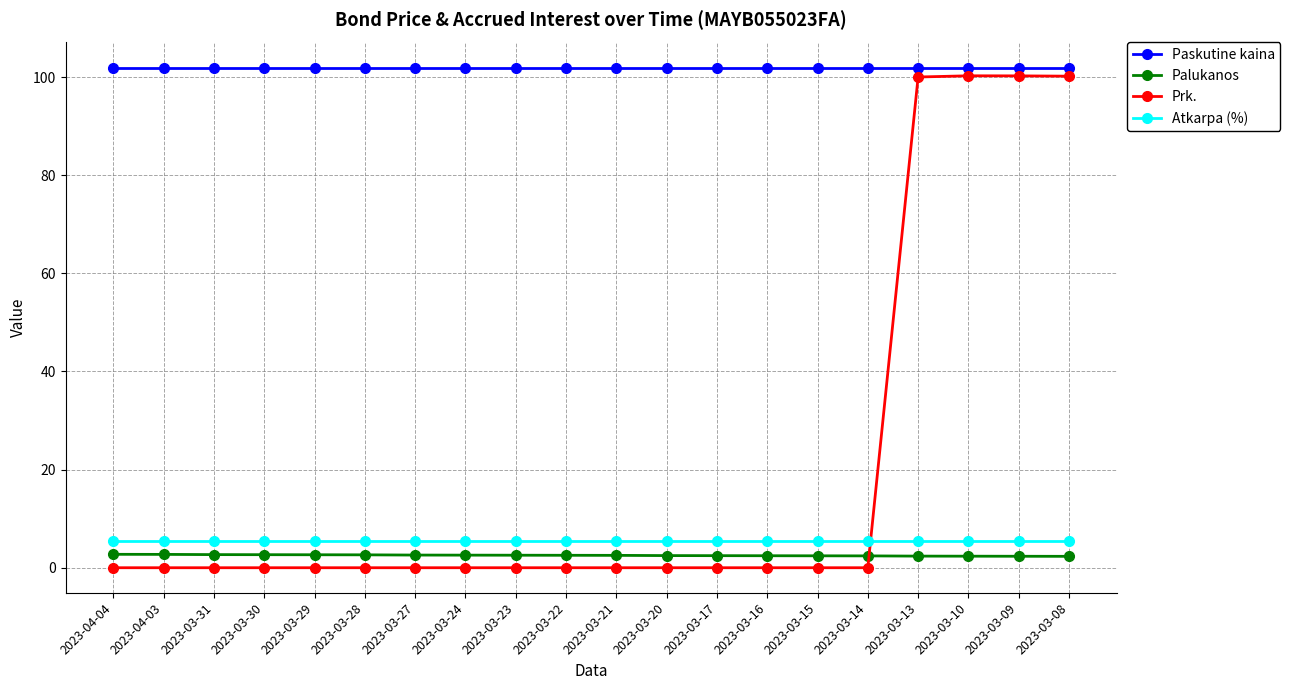

What is the approximate value of Palukanos at 2023-03-29?

2.6